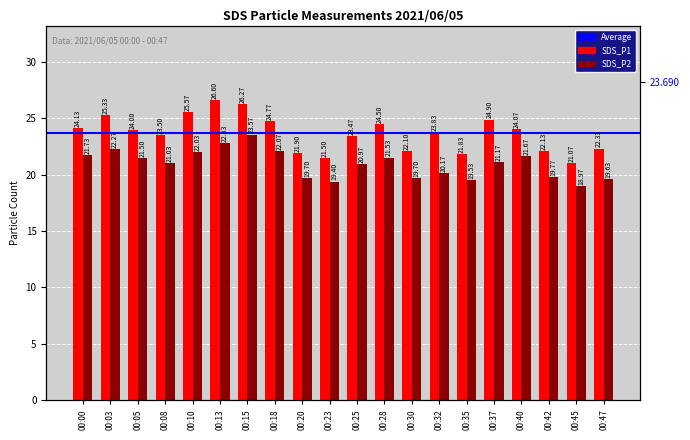

Which series has the largest total across all categories?

SDS_P1